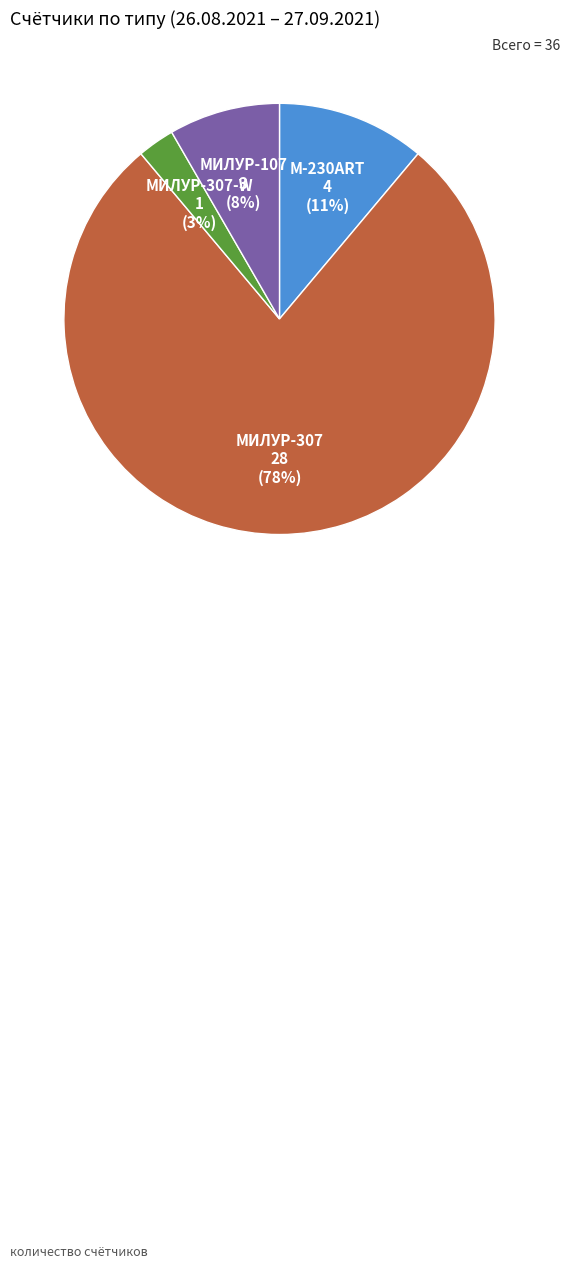

Is it true that МИЛУР-107 is 8% of the pie?

True